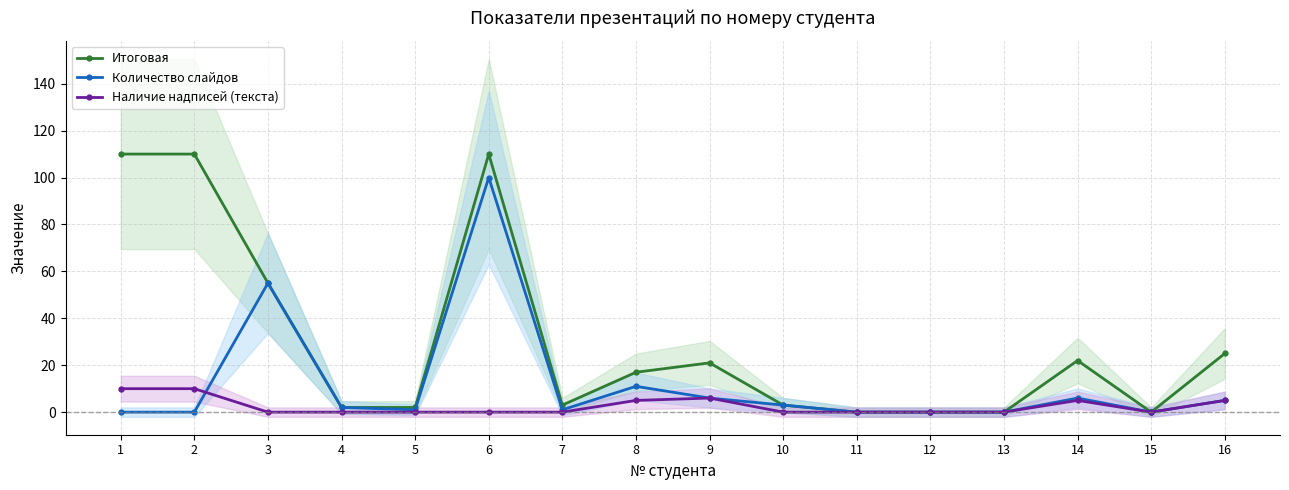

What is the difference between the highest and lowest values at 5?

2